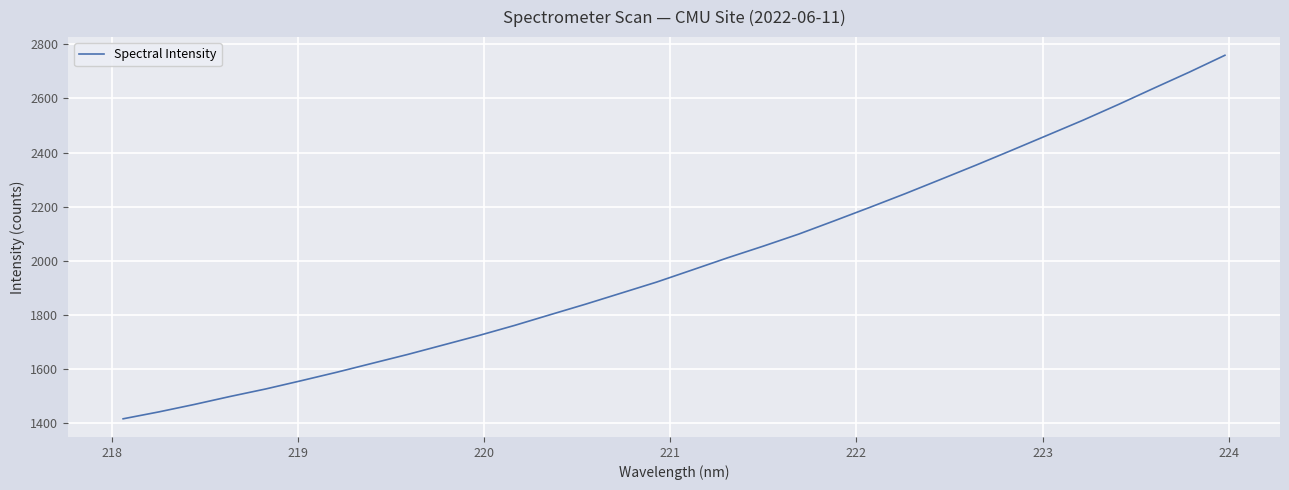

How many series are shown in this chart?

1